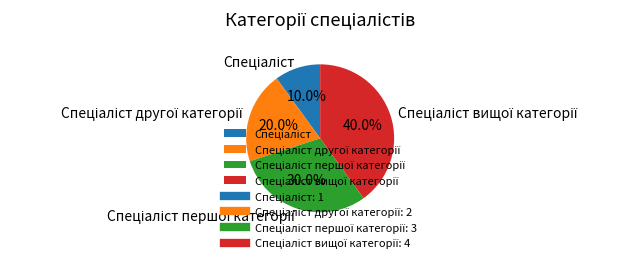

Is there any slice that represents more than half of the pie?

No